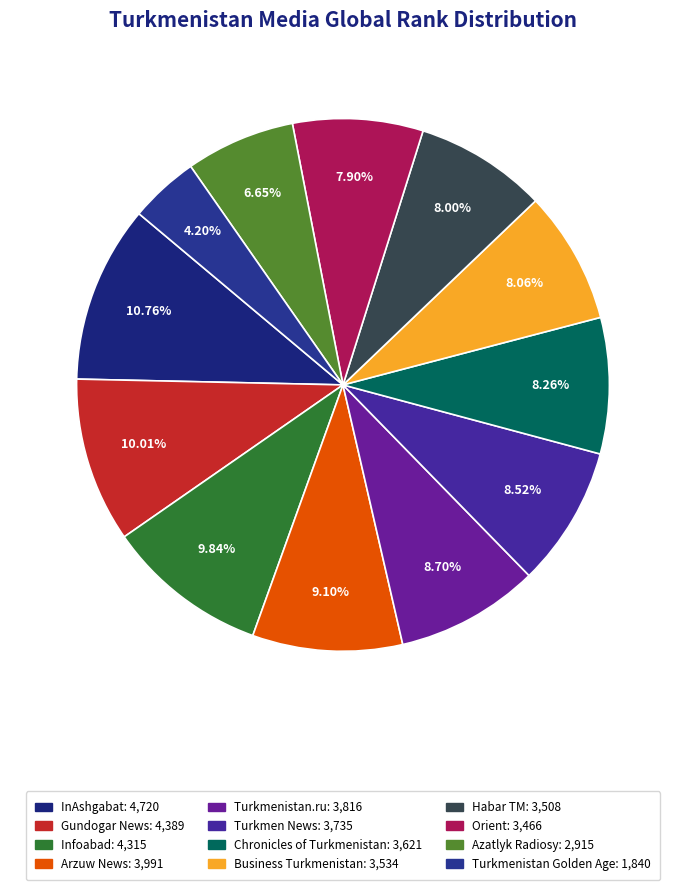

To the nearest percent, what portion does Business Turkmenistan represent?

8%